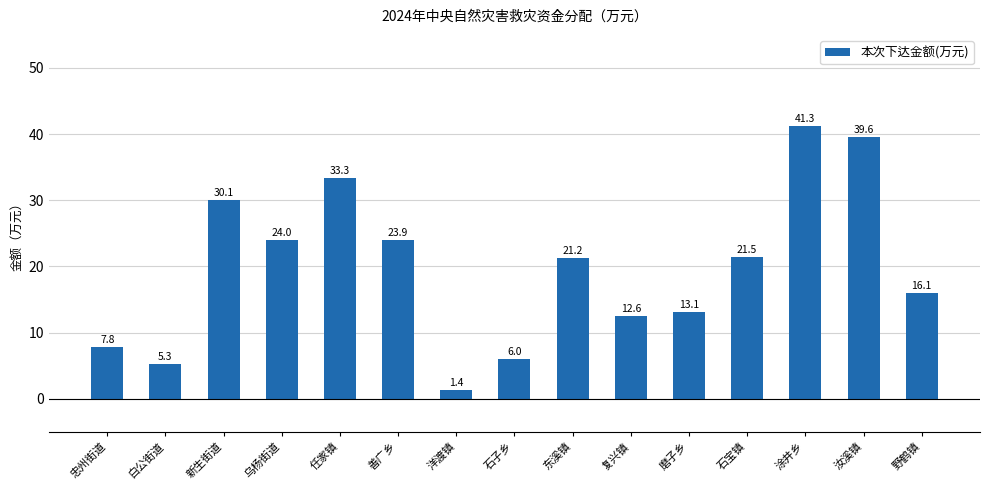

Does the chart contain stacked bars?

No